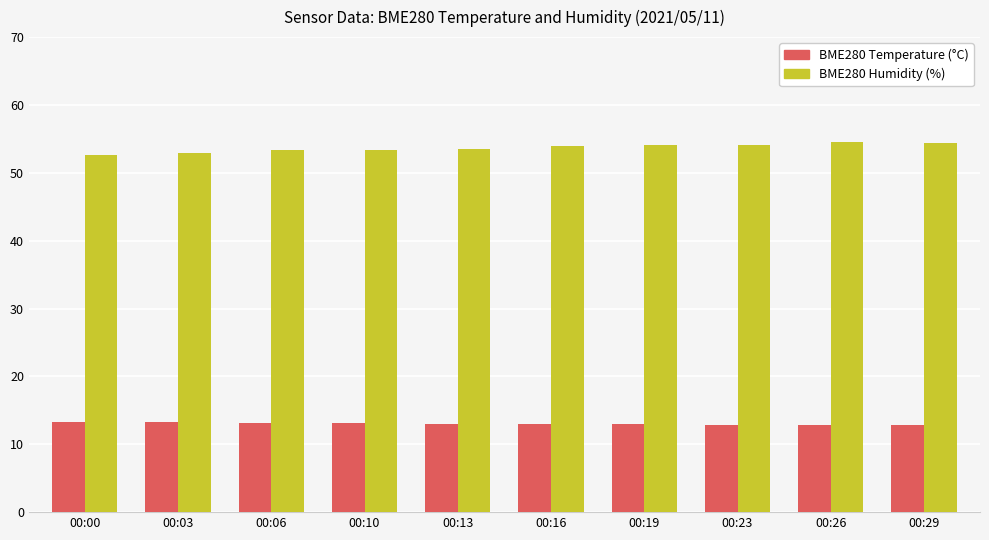

What is the greatest value displayed?

54.5